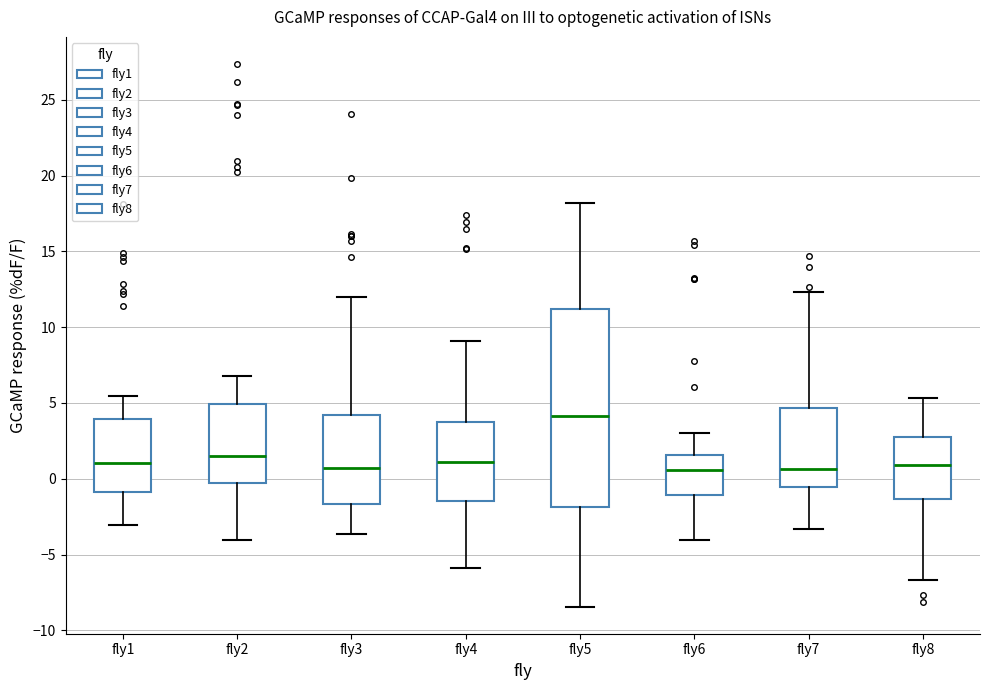

Reading left to right, transcribe this box plot: for each box, give where its median line is, the range the box spans, and where its two whiskers end, as read against the y-axis. The values are not printed on the chart, so give them approximately, as read against the axis.

fly1: median 1.0, box -1.0 to 4.0, whiskers -3.0 to 5.5
fly2: median 1.5, box -0.5 to 5.0, whiskers -4.0 to 7.0
fly3: median 0.5, box -1.5 to 4.0, whiskers -3.5 to 12.0
fly4: median 1.0, box -1.5 to 3.5, whiskers -6.0 to 9.0
fly5: median 4.0, box -2.0 to 11.0, whiskers -8.5 to 18.0
fly6: median 0.5, box -1.0 to 1.5, whiskers -4.0 to 3.0
fly7: median 0.5, box -0.5 to 4.5, whiskers -3.5 to 12.5
fly8: median 1.0, box -1.5 to 2.5, whiskers -6.5 to 5.5